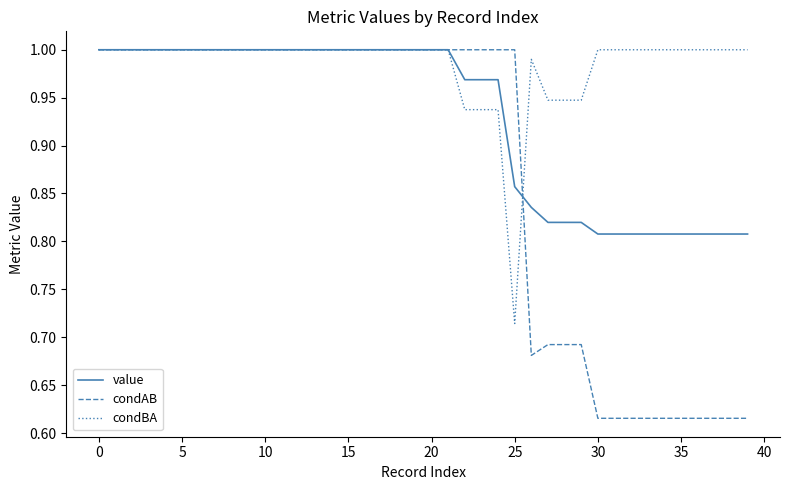

List the series in order of their overall mean, lowest first.

condAB, value, condBA